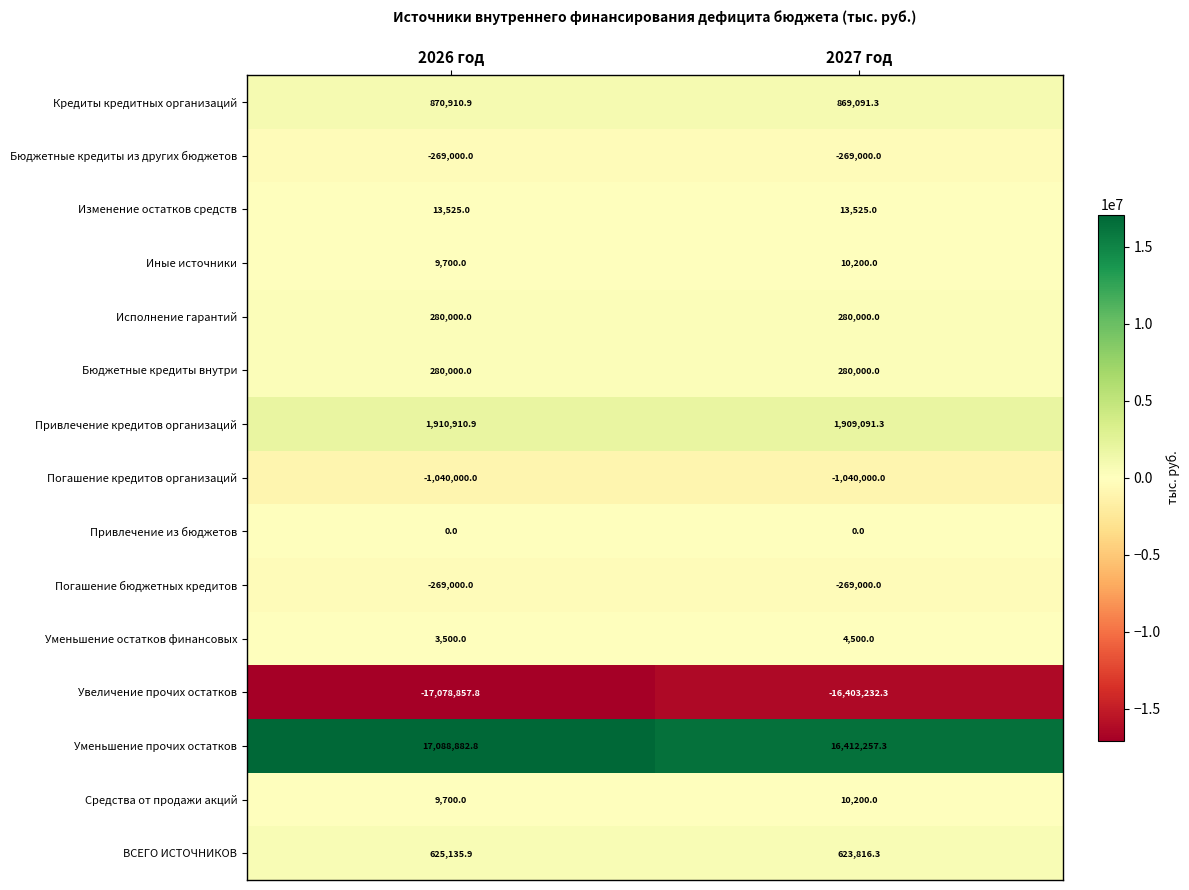

What value does the Погашение кредитов организаций series have at 2027 год?

-1040000.0